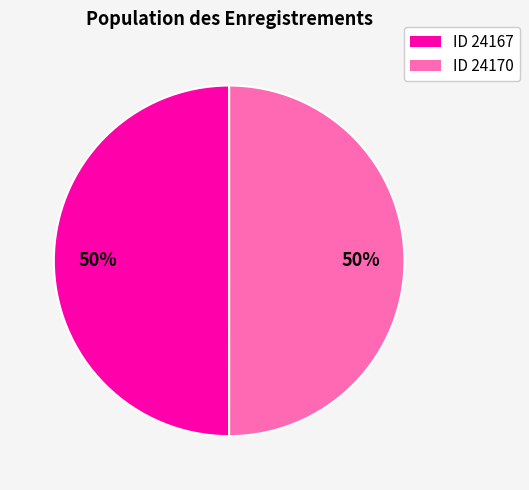

To the nearest percent, what is the average slice percentage?

50%